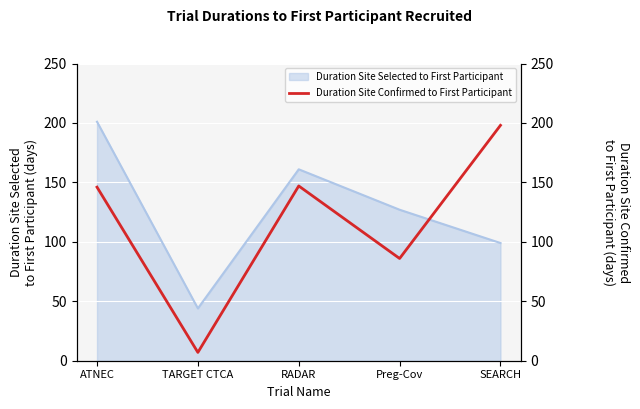

How many points are higher than both their immediate neighbors (excluding endpoints)?

1